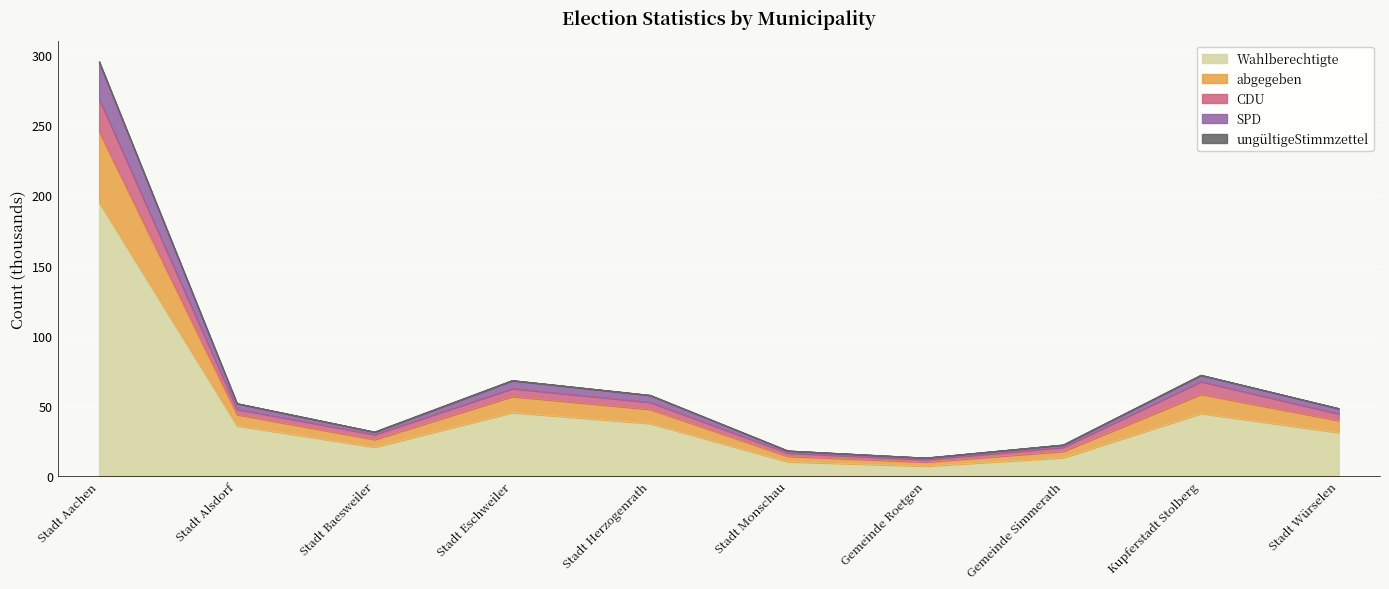

At which category is the sum across all series the highest?

Stadt Aachen